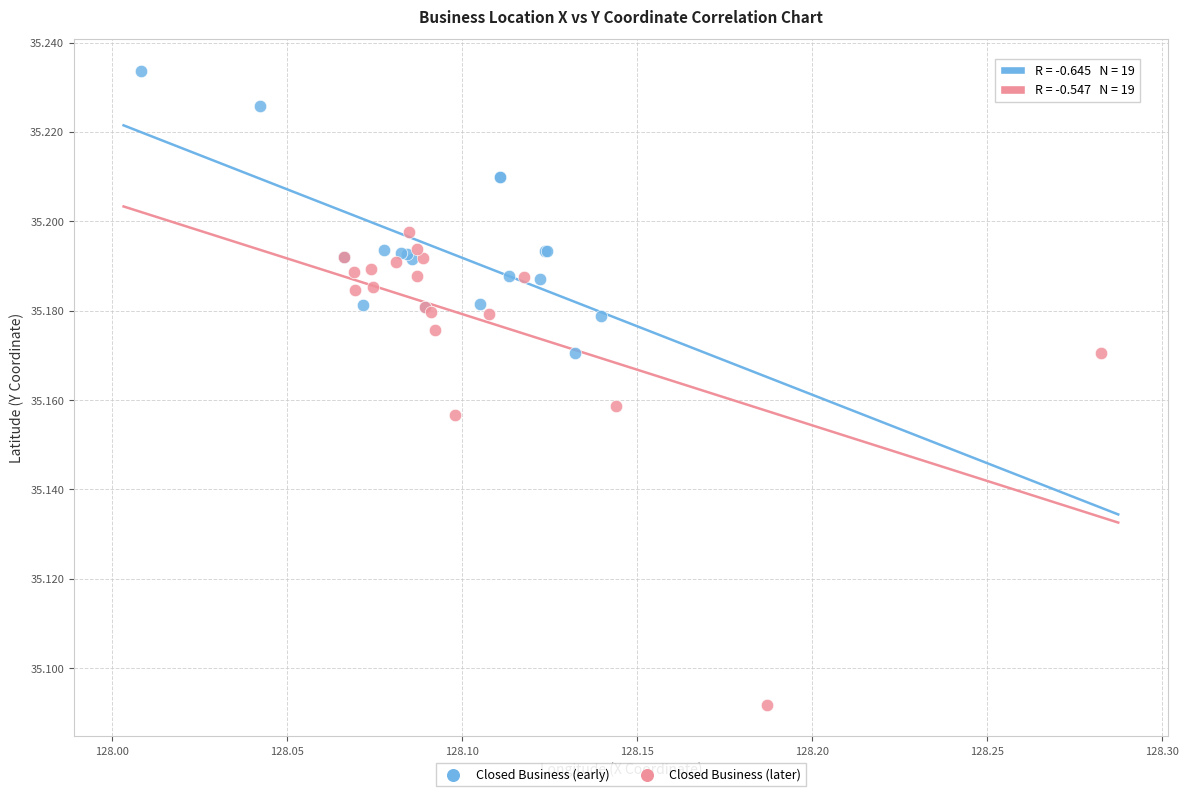

Which series contains the lowest Y value?

Closed Business (later)